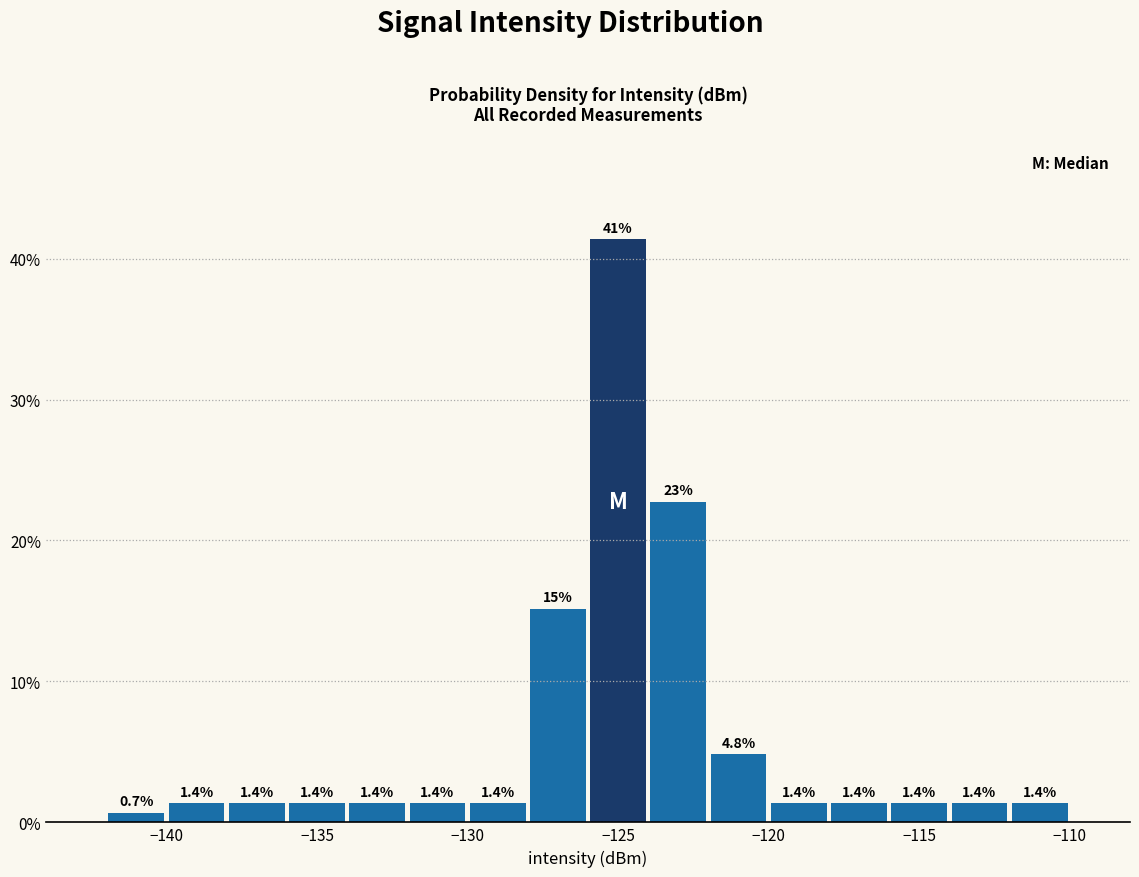

Over which range of the x-axis is the bar tallest?

-126 to -124